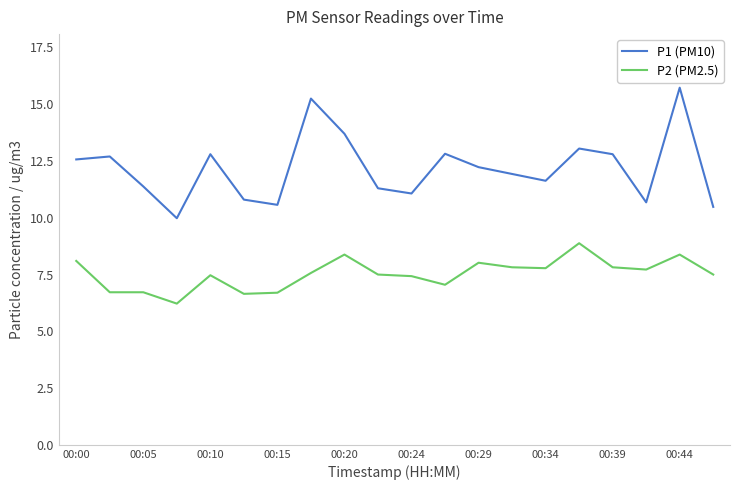

How many lines are shown in the chart?

2